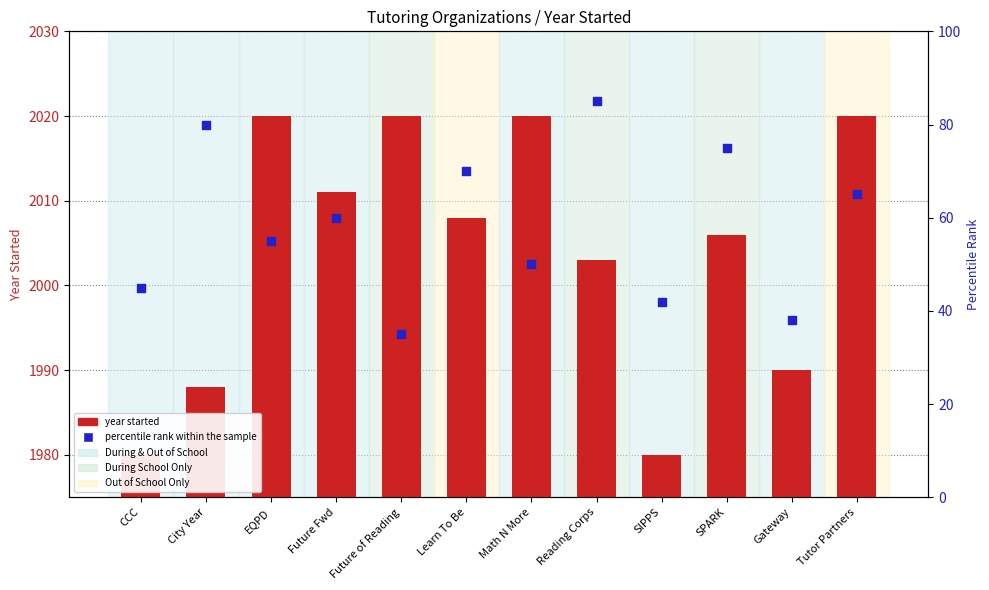

What are all the series names shown in the legend?

year started, percentile rank within the sample